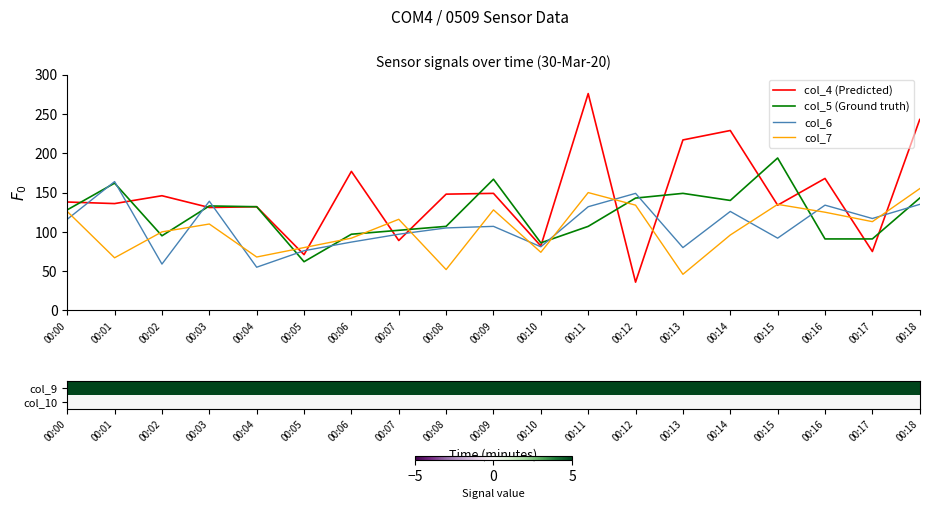

Which category has the lowest value in the col_5 (Ground truth) series?

00:05